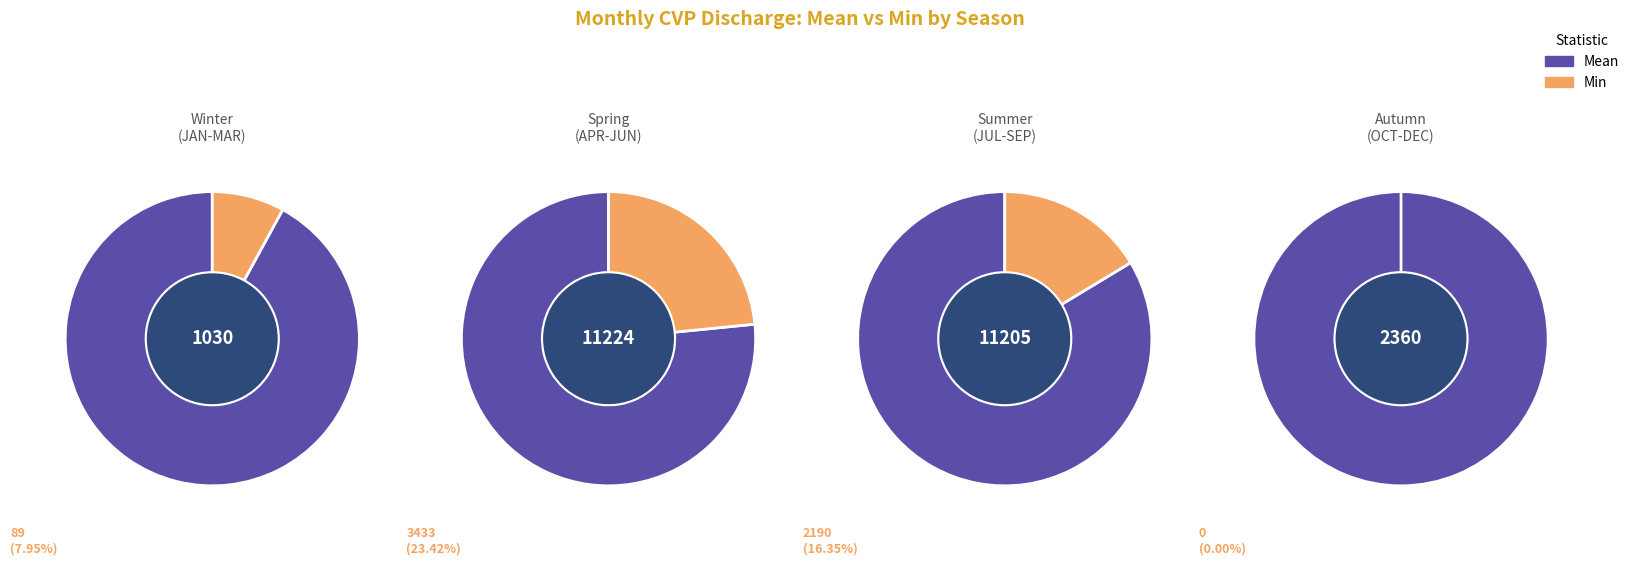

Does any single category account for the majority?

No